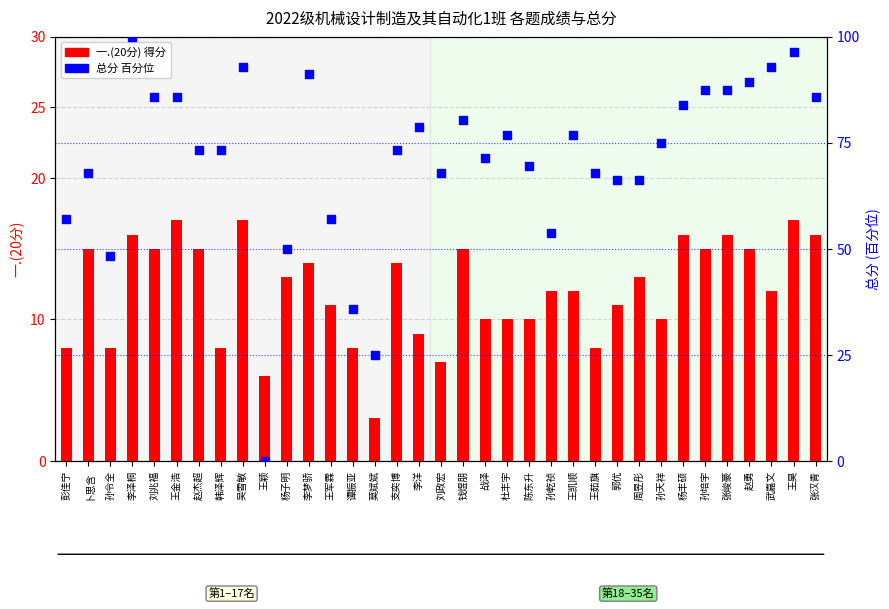

Which series reaches the minimum Y coordinate?

总分